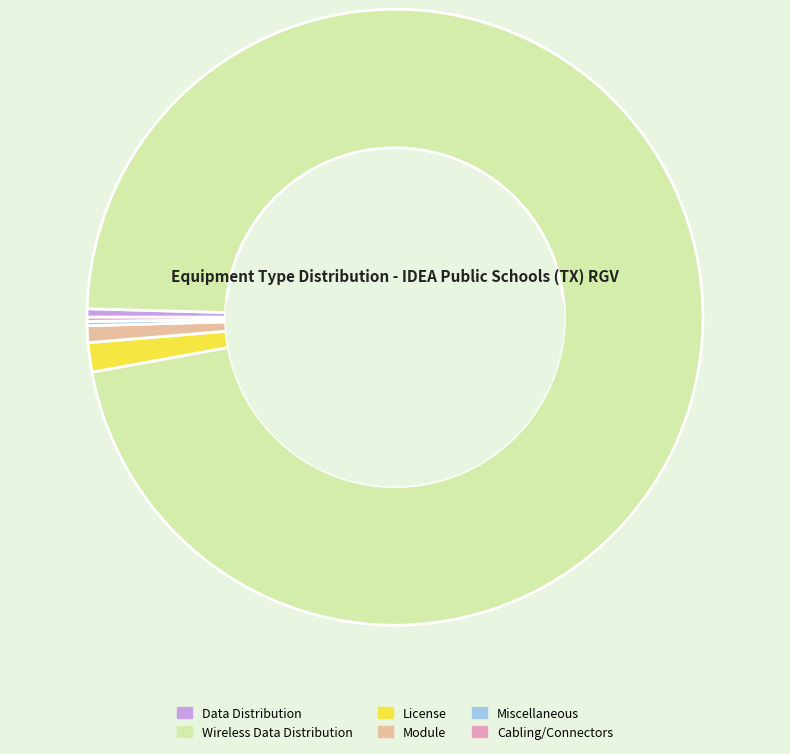

Does Module represent more than half of the total?

No